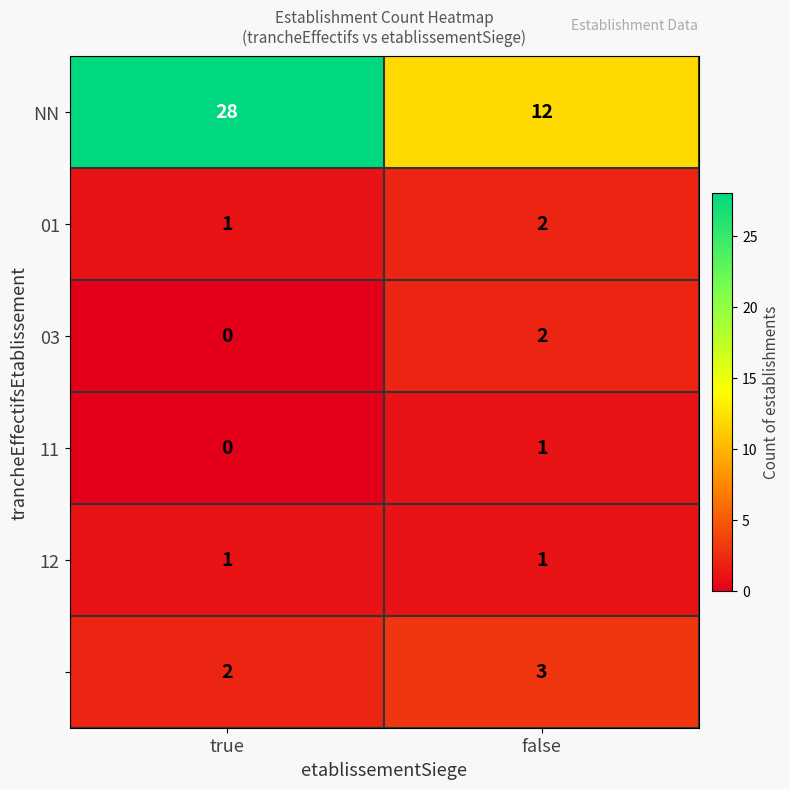

What is the total value across all series at true?

32